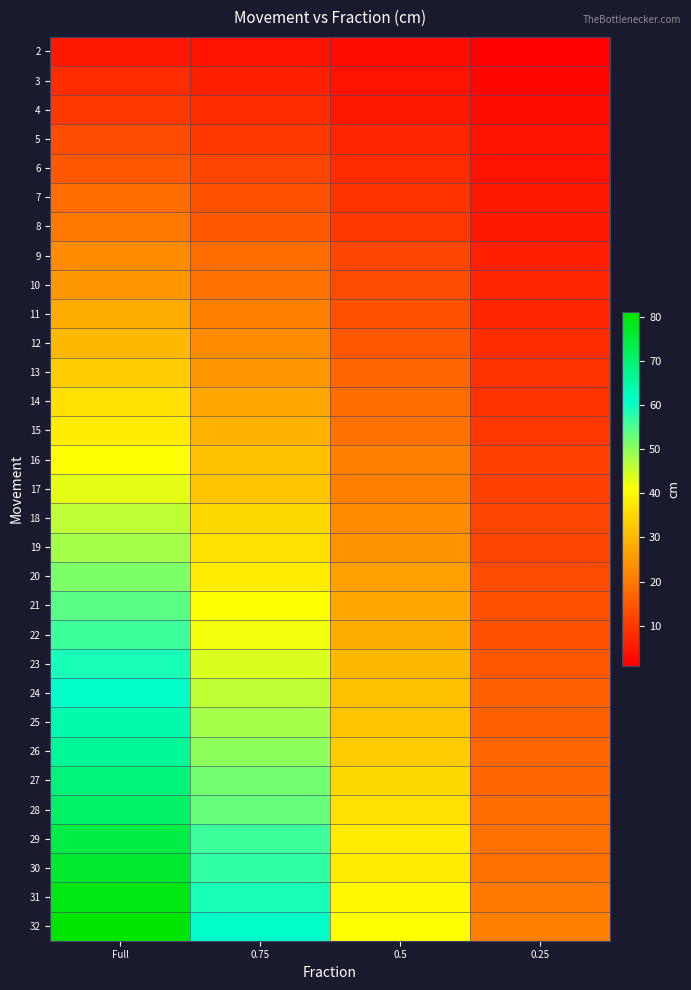

Reading left to right, what are all the values shown in this chart?

2: Full=5	0.75=4	0.5=3	0.25=1
3: Full=8	0.75=6	0.5=4	0.25=2
4: Full=10	0.75=8	0.5=5	0.25=3
5: Full=13	0.75=10	0.5=7	0.25=4
6: Full=15	0.75=12	0.5=8	0.25=4
7: Full=18	0.75=14	0.5=9	0.25=5
8: Full=20	0.75=15	0.5=10	0.25=5
9: Full=23	0.75=18	0.5=12	0.25=6
10: Full=25	0.75=19	0.5=13	0.25=7
11: Full=28	0.75=21	0.5=14	0.25=7
12: Full=30	0.75=23	0.5=15	0.25=8
13: Full=33	0.75=25	0.5=17	0.25=9
14: Full=36	0.75=27	0.5=18	0.25=9
15: Full=38	0.75=29	0.5=19	0.25=10
16: Full=41	0.75=31	0.5=21	0.25=11
17: Full=43	0.75=32	0.5=21	0.25=11
18: Full=46	0.75=35	0.5=23	0.25=12
19: Full=48	0.75=36	0.5=24	0.25=12
20: Full=51	0.75=38	0.5=26	0.25=13
21: Full=54	0.75=41	0.5=27	0.25=14
22: Full=56	0.75=42	0.5=28	0.25=14
23: Full=59	0.75=44	0.5=30	0.25=15
24: Full=61	0.75=46	0.5=31	0.25=16
25: Full=64	0.75=48	0.5=32	0.25=16
26: Full=66	0.75=50	0.5=33	0.25=17
27: Full=69	0.75=52	0.5=35	0.25=17
28: Full=71	0.75=53	0.5=36	0.25=18
29: Full=74	0.75=56	0.5=38	0.25=19
30: Full=76	0.75=57	0.5=38	0.25=19
31: Full=79	0.75=59	0.5=40	0.25=20
32: Full=81	0.75=61	0.5=41	0.25=21